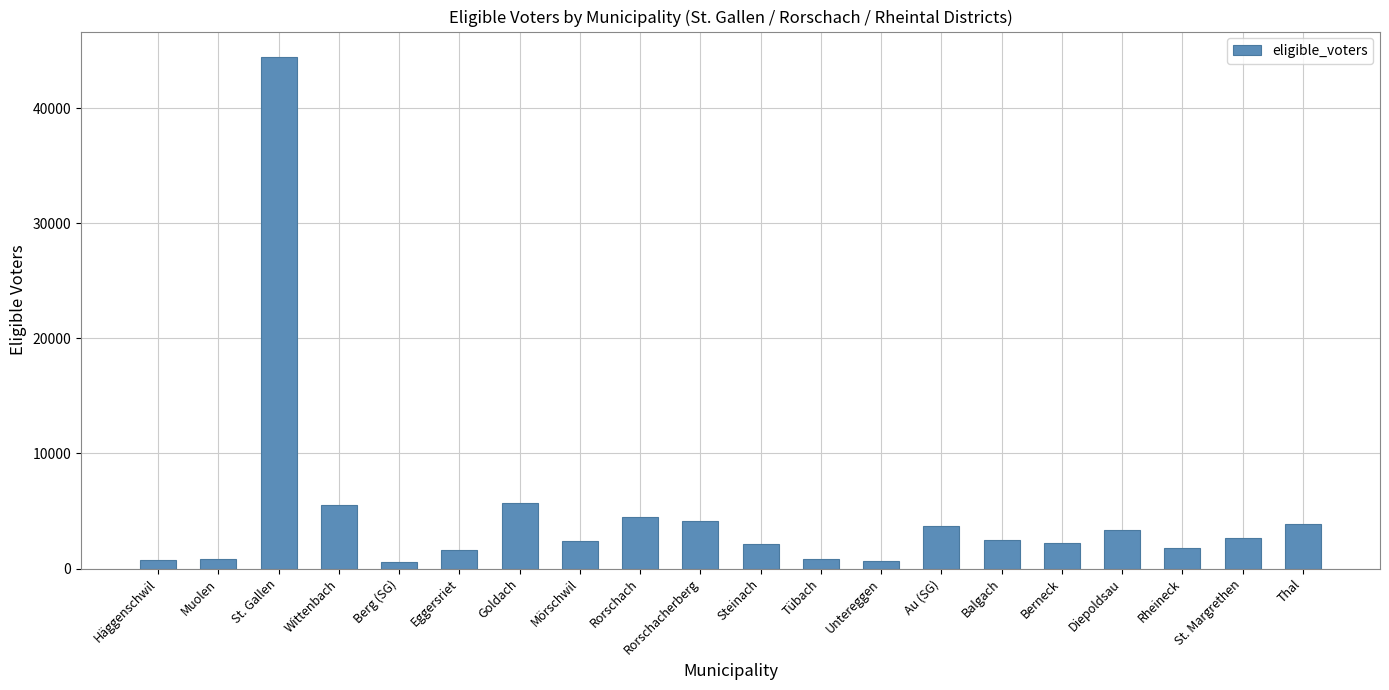

Are the bars horizontal?

No